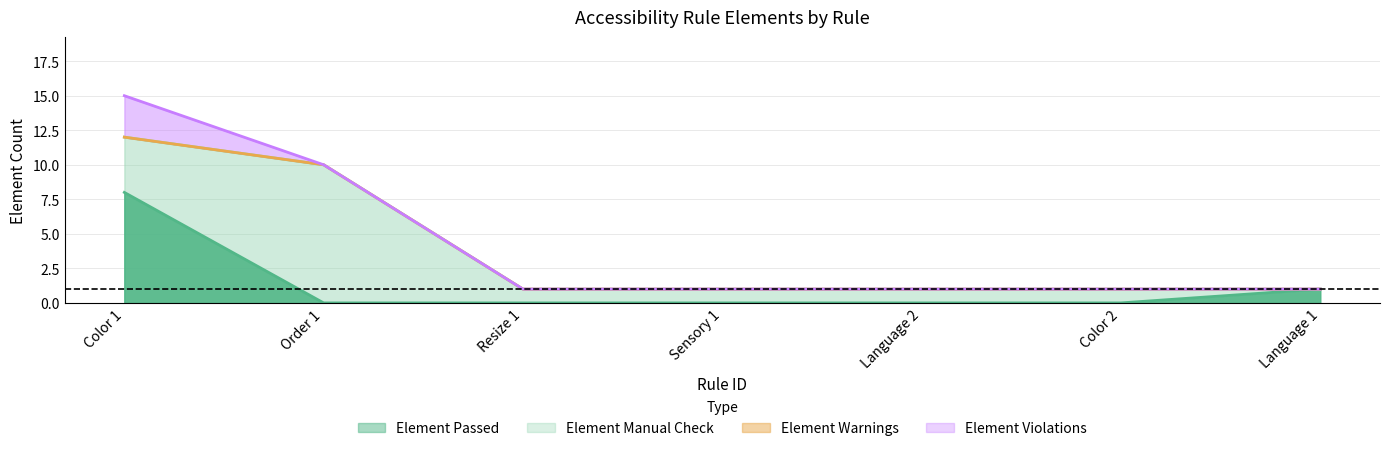

True or false: Element Warnings and Element Manual Check cross at least once.

False